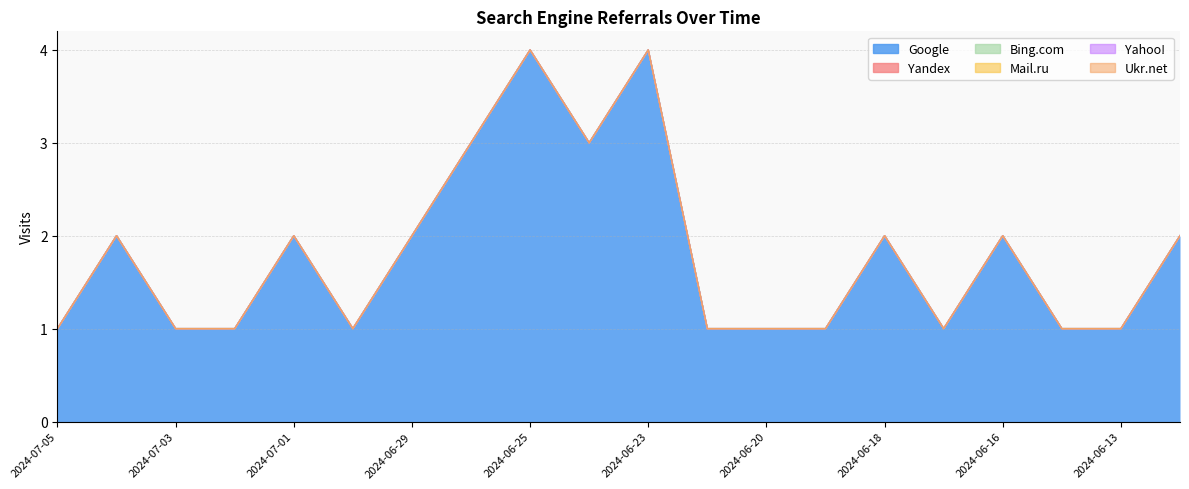

At which label is Bing.com closest to 0?

2024-07-05